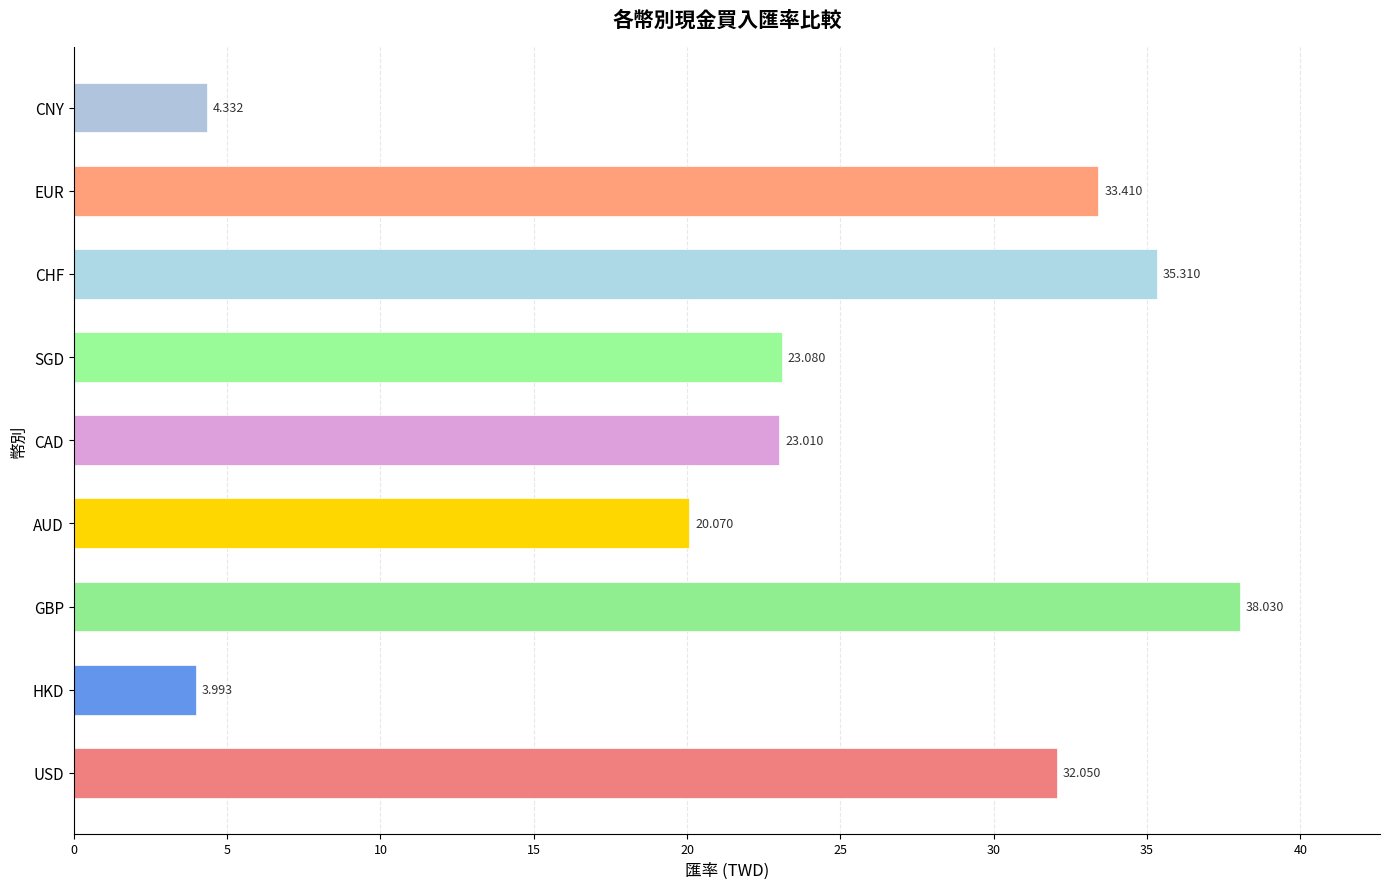

Which label corresponds to the smallest value in the chart?

HKD